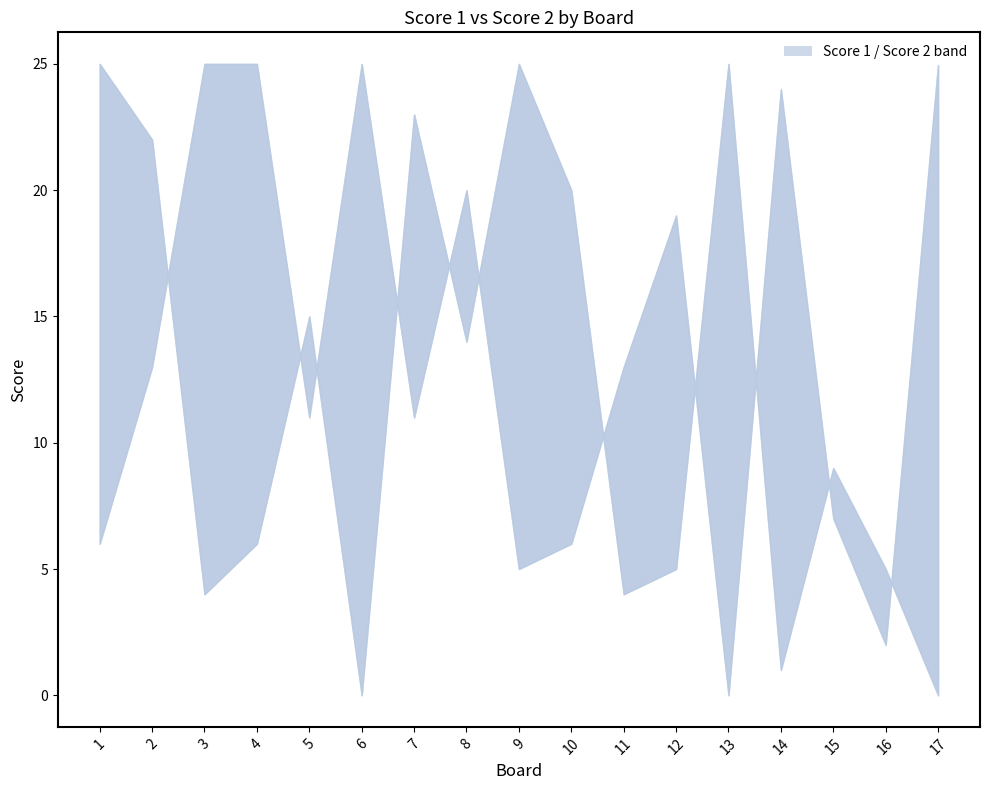

Which category has the highest value in the Score 2 series?

1